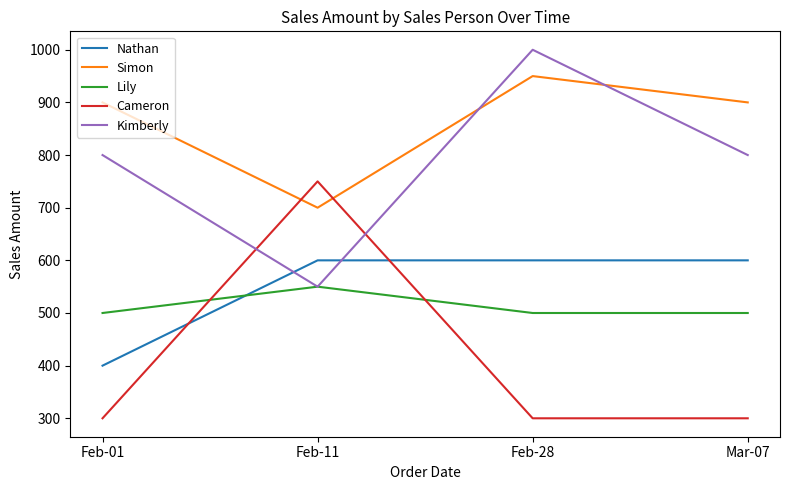

At Feb-28, list the series in order from smallest to largest.

Cameron, Lily, Nathan, Simon, Kimberly